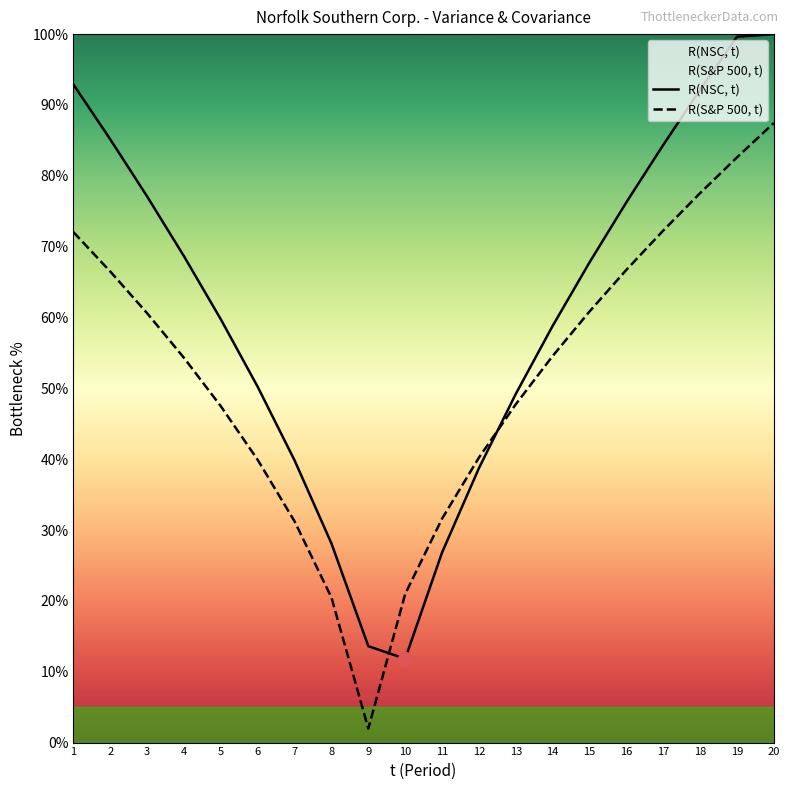

How many times do R(NSC, t) and R(S&P 500, t) cross each other?

2